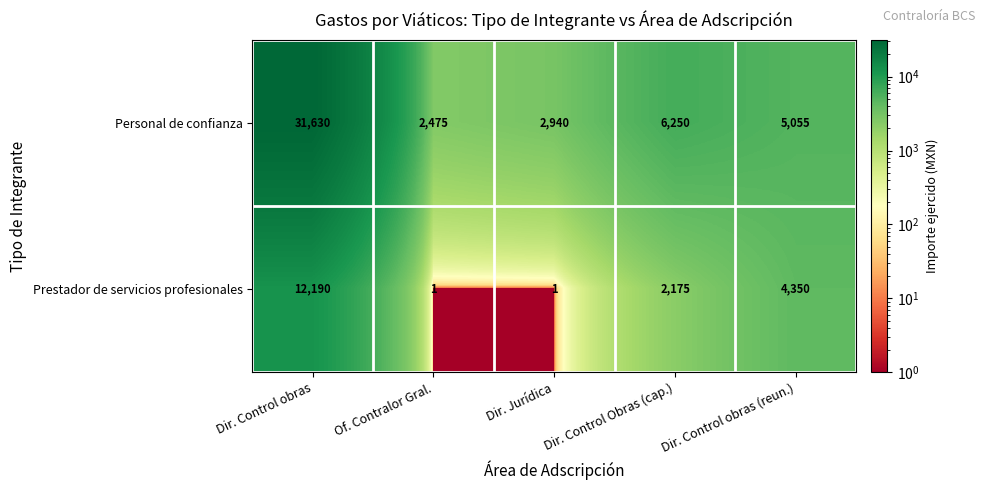

What is the minimum value shown in the chart?

1